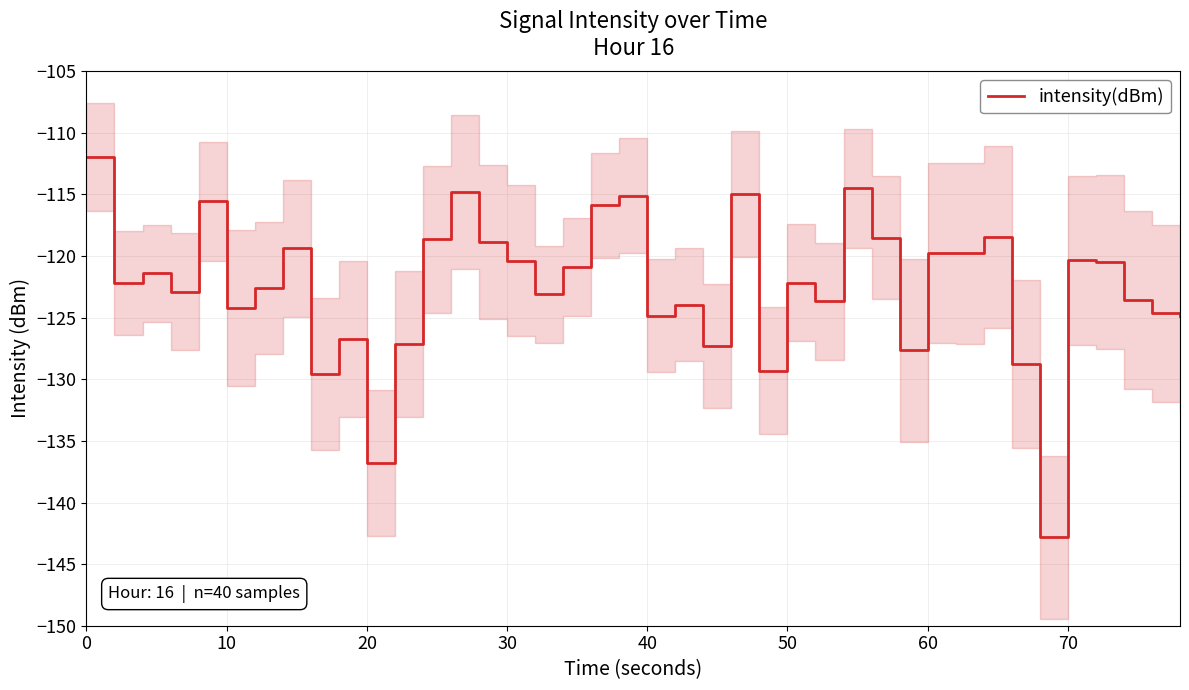

True or false: intensity(dBm) has a value of -81.0 at 50.

False